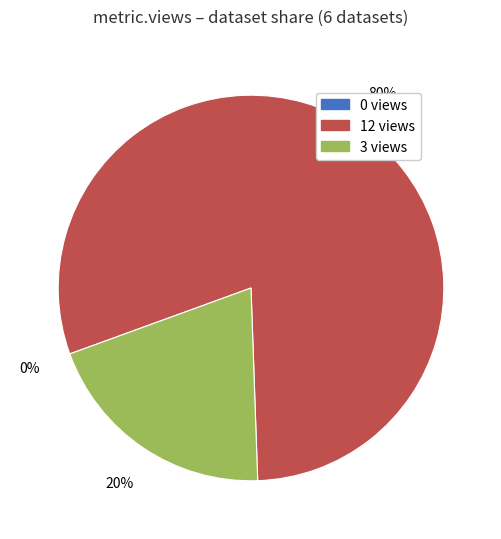

Does any single category account for the majority?

Yes